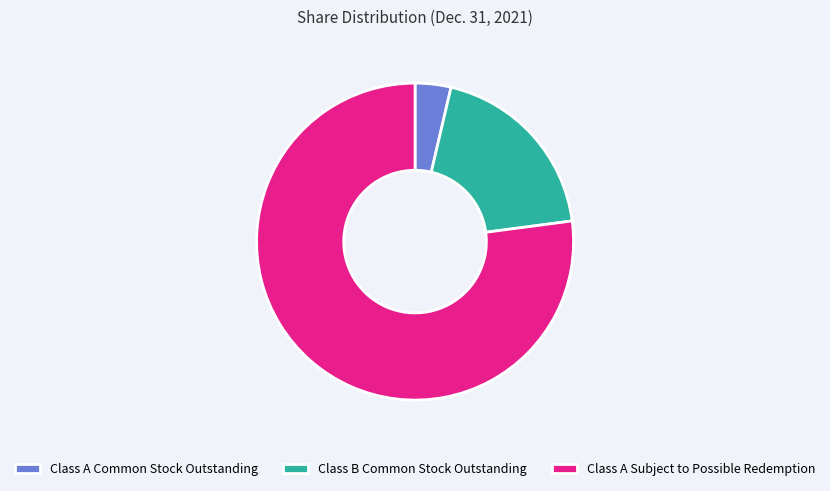

The Class A Subject to Possible Redemption slice represents 77% of the pie. True or false?

True